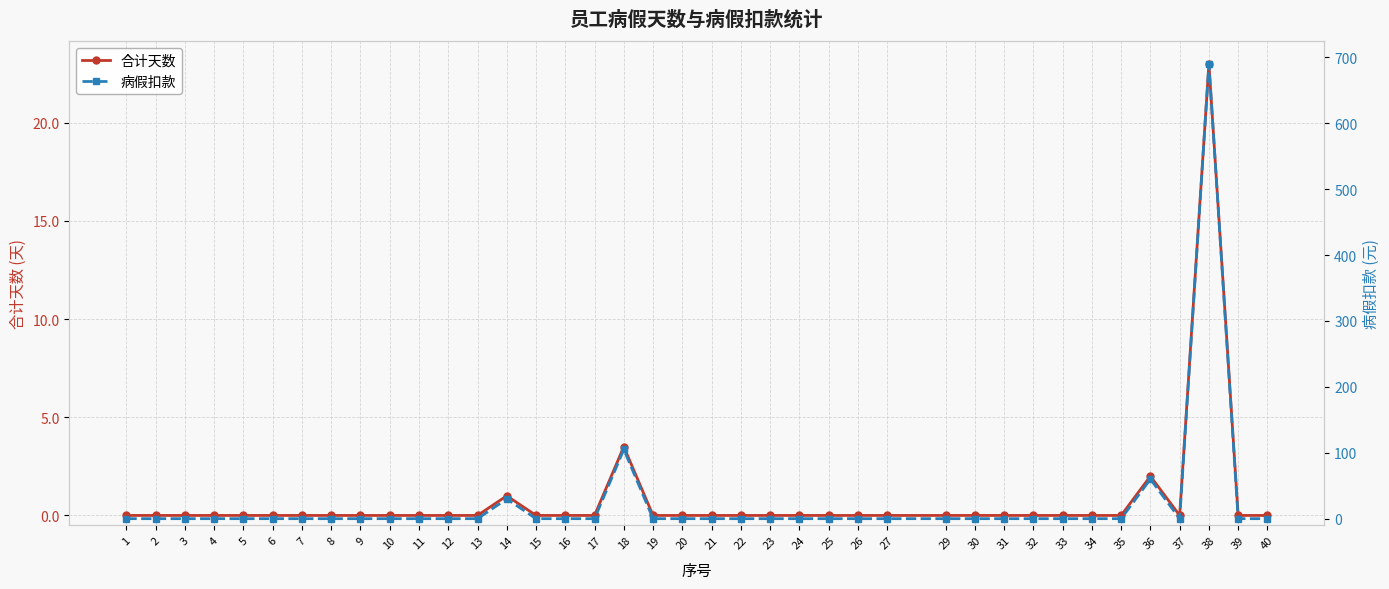

Does the chart display data point markers on the line(s)?

Yes